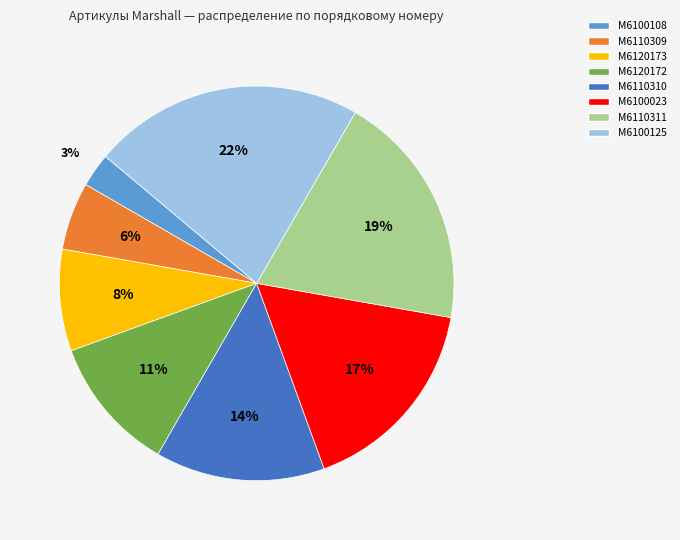

Do M6120173 and M6110309 together represent more than half of the pie?

No